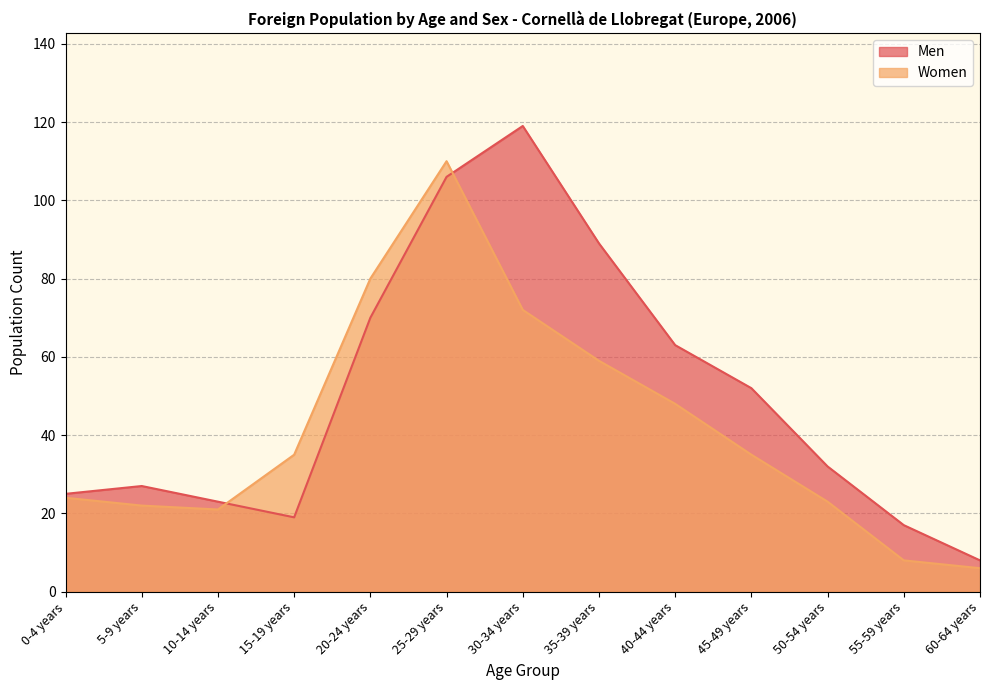

Rank the categories by Men value from highest to lowest.

30-34 years, 25-29 years, 35-39 years, 20-24 years, 40-44 years, 45-49 years, 50-54 years, 5-9 years, 0-4 years, 10-14 years, 15-19 years, 55-59 years, 60-64 years